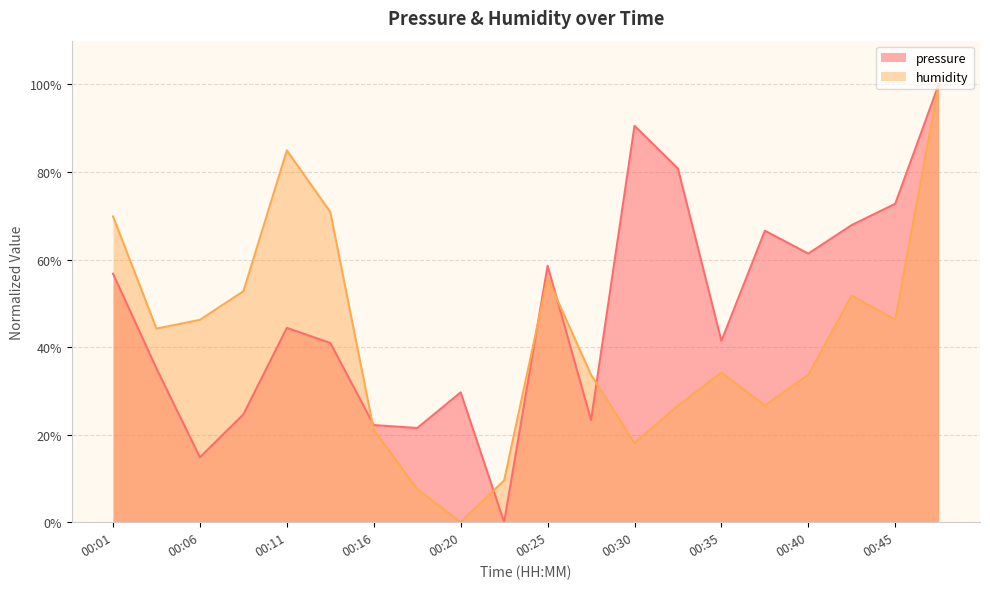

List the series in order of their peak value, highest first.

pressure, humidity